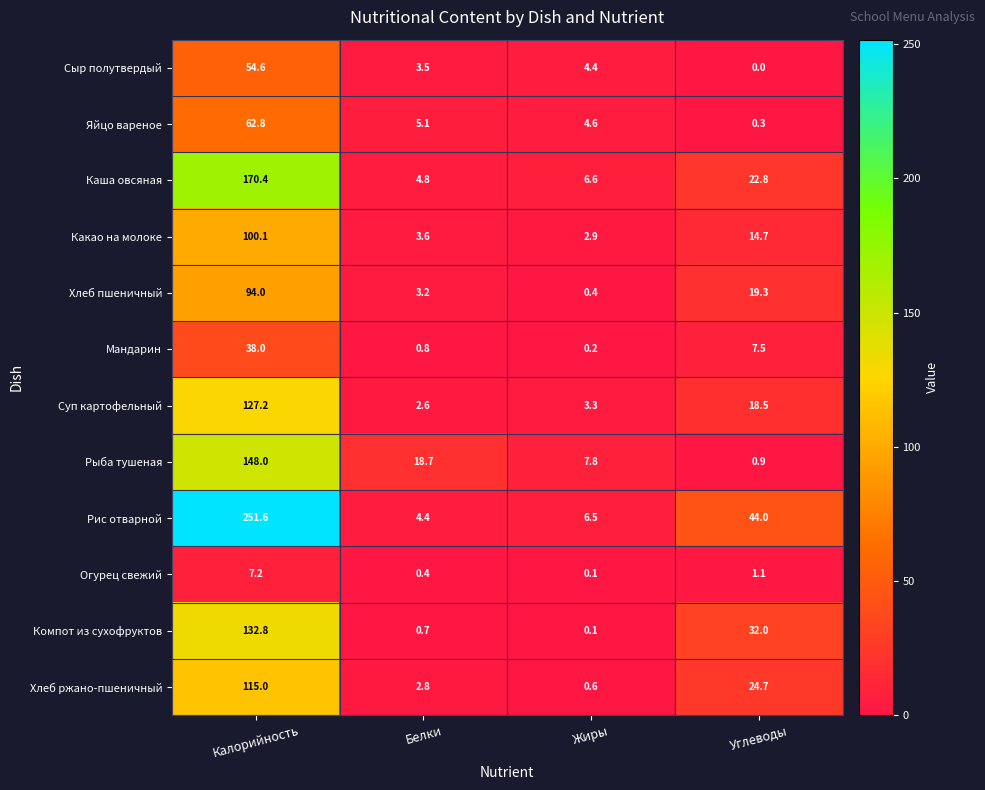

What is the maximum value shown in the chart?

251.6